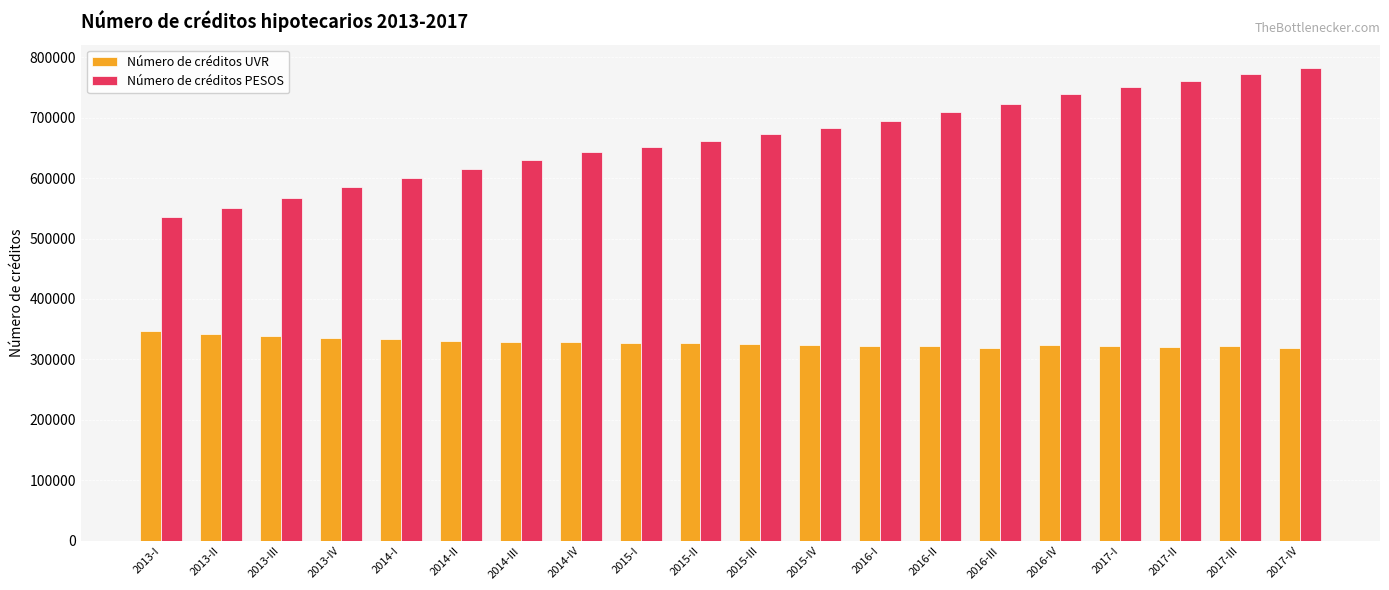

Which series has the widest spread of values?

Número de créditos PESOS